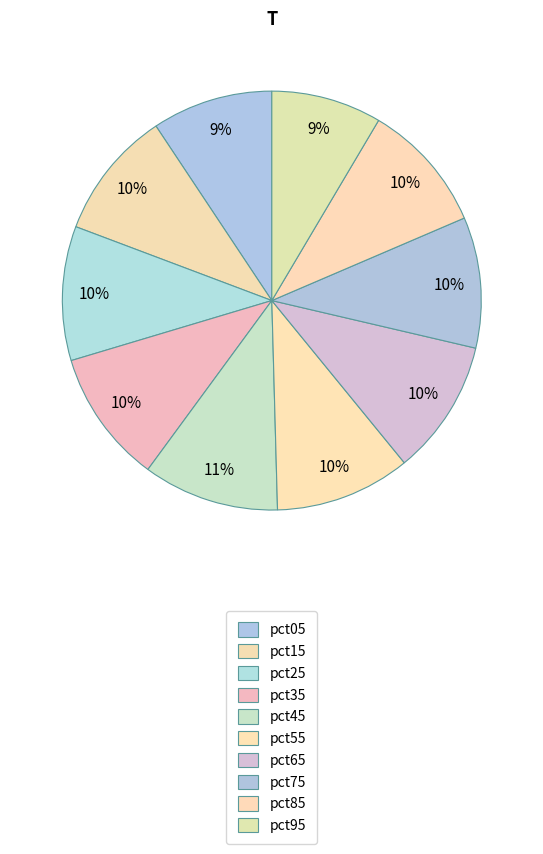

To the nearest percent, what is the difference between the largest and smallest slice percentages?

2%